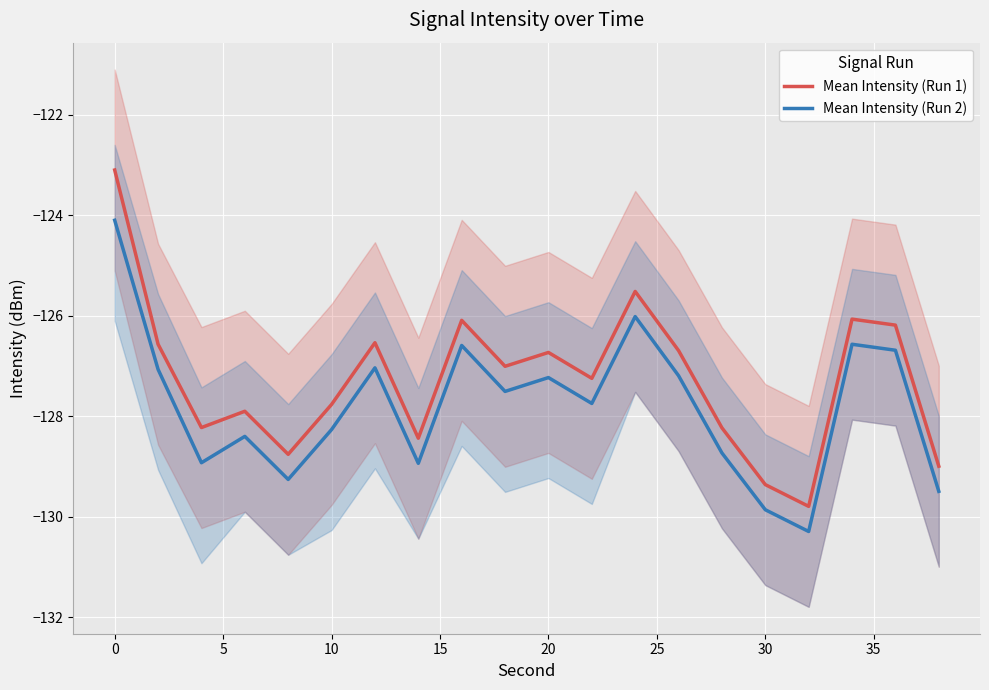

True or false: Mean Intensity (Run 1) and Mean Intensity (Run 2) cross at least once.

False